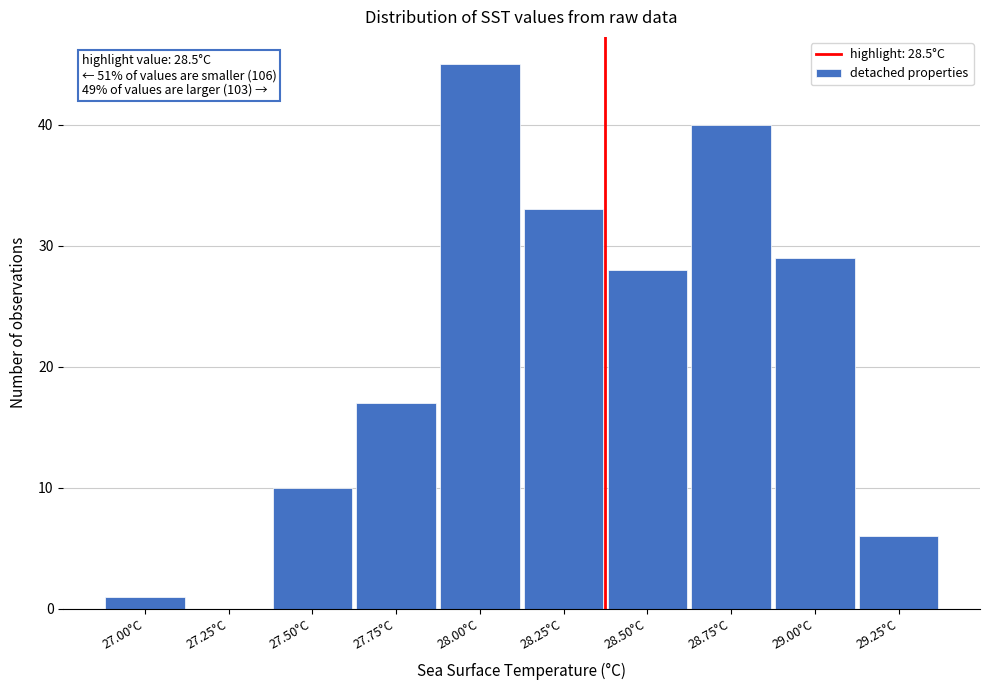

Reading right to left, what are all the values shown in this chart?

29.25°C=6	29.00°C=29	28.75°C=40	28.50°C=28	28.25°C=33	28.00°C=45	27.75°C=17	27.50°C=10	27.25°C=0	27.00°C=1